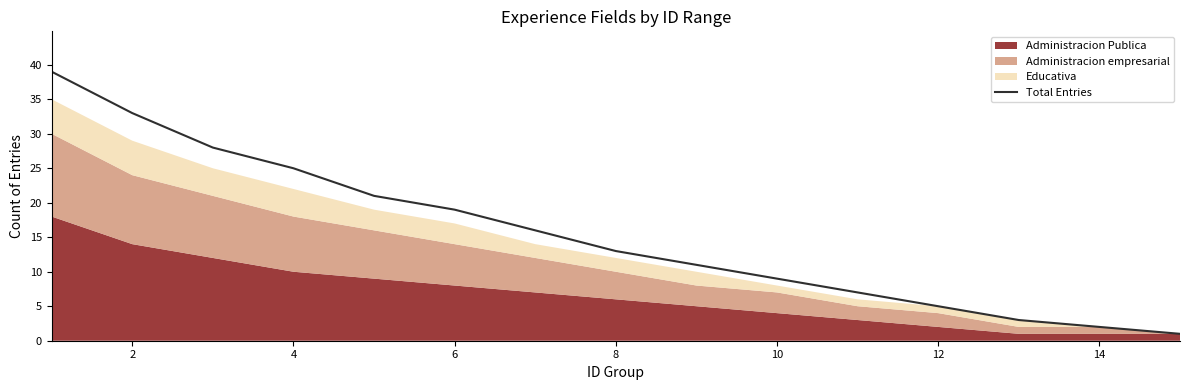

How many lines are shown in the chart?

1